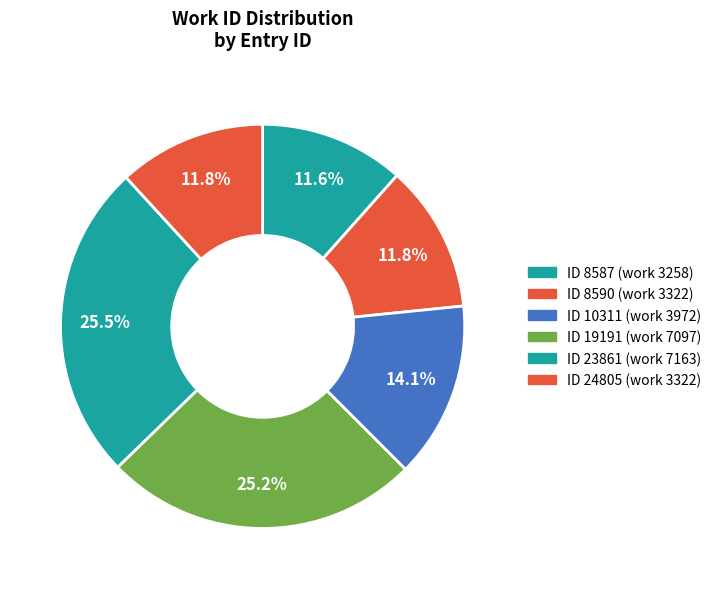

How many slices are in this pie chart?

6